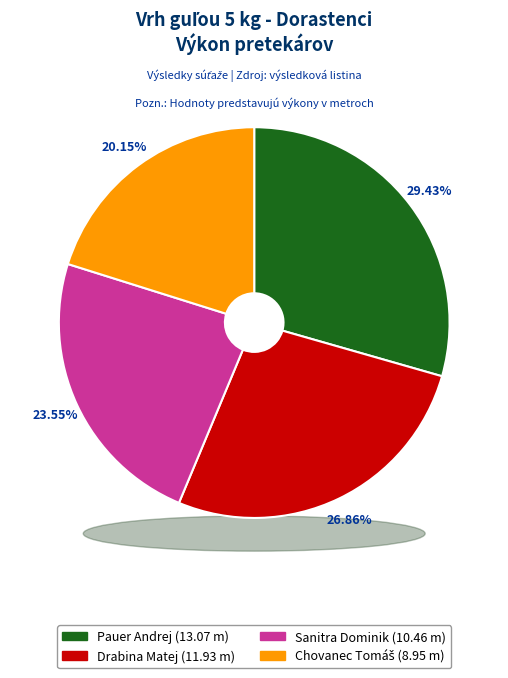

What percentage is the Sanitra Dominik slice, to the nearest percent?

24%